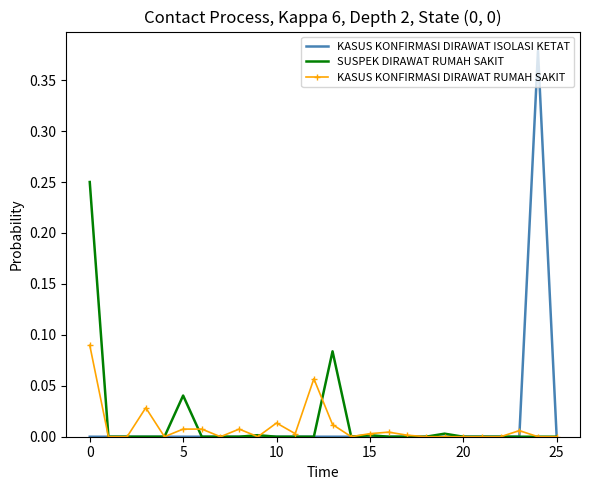

Which series has the widest spread of values?

KASUS KONFIRMASI DIRAWAT ISOLASI KETAT